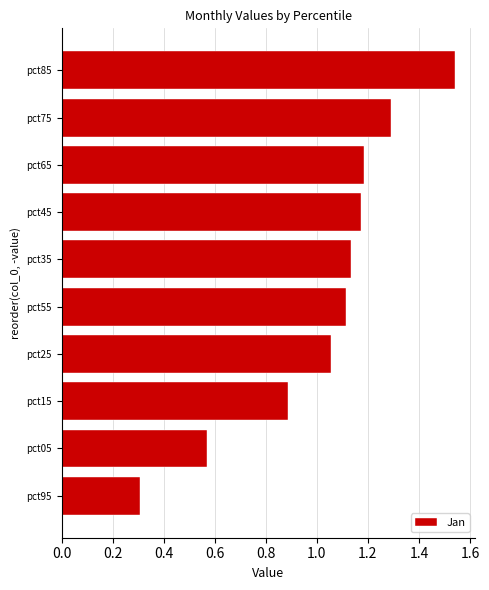

How many values are below 1?

3